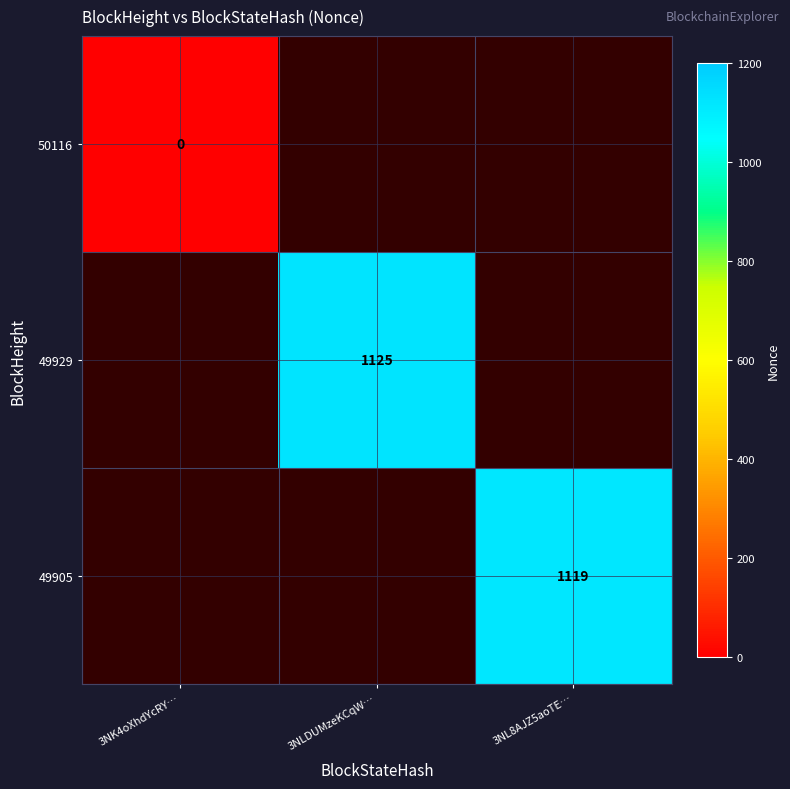

At how many categories does at least one series exceed 890?

2